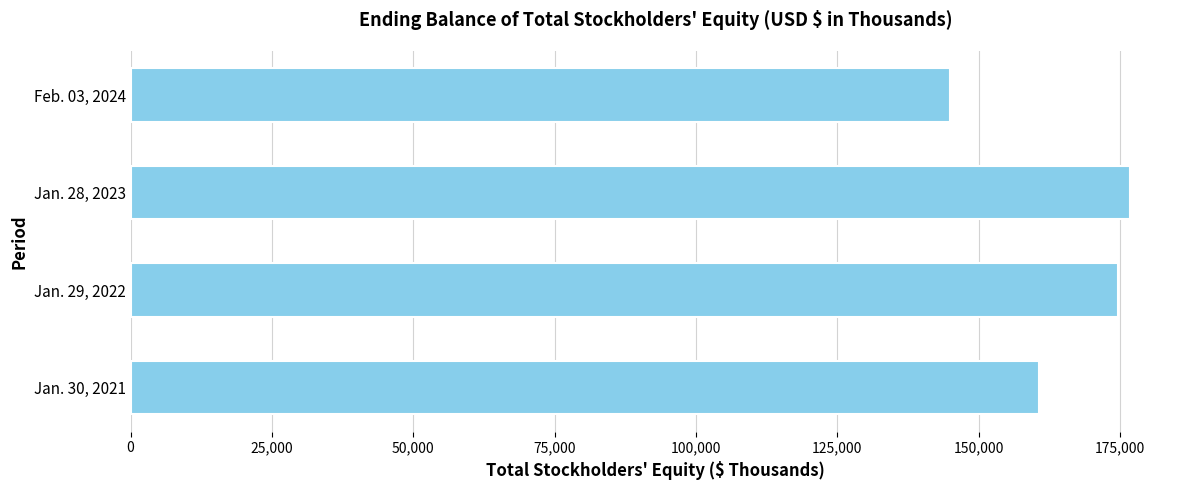

Approximately how many times larger is the value at Jan. 28, 2023 compared to Jan. 29, 2022?

1.0